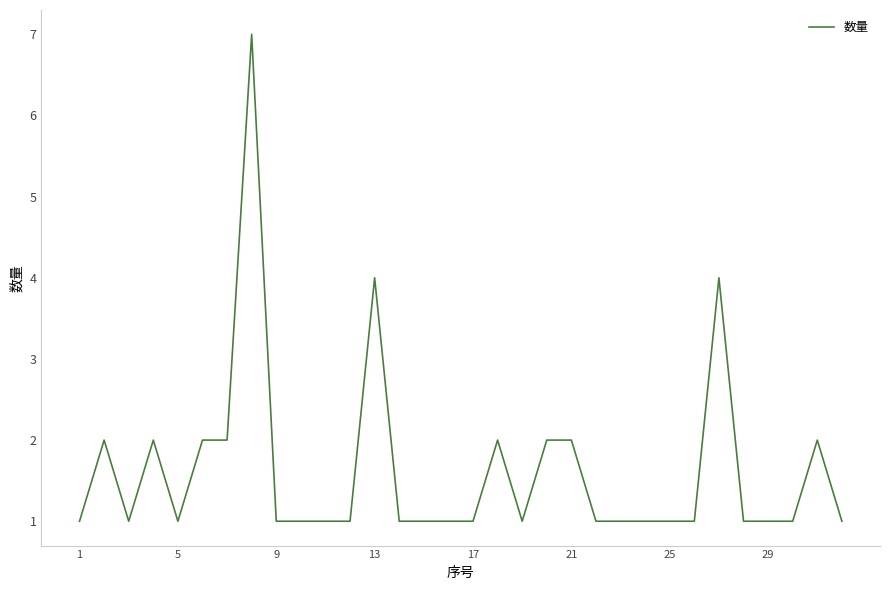

What is the greatest value displayed?

7